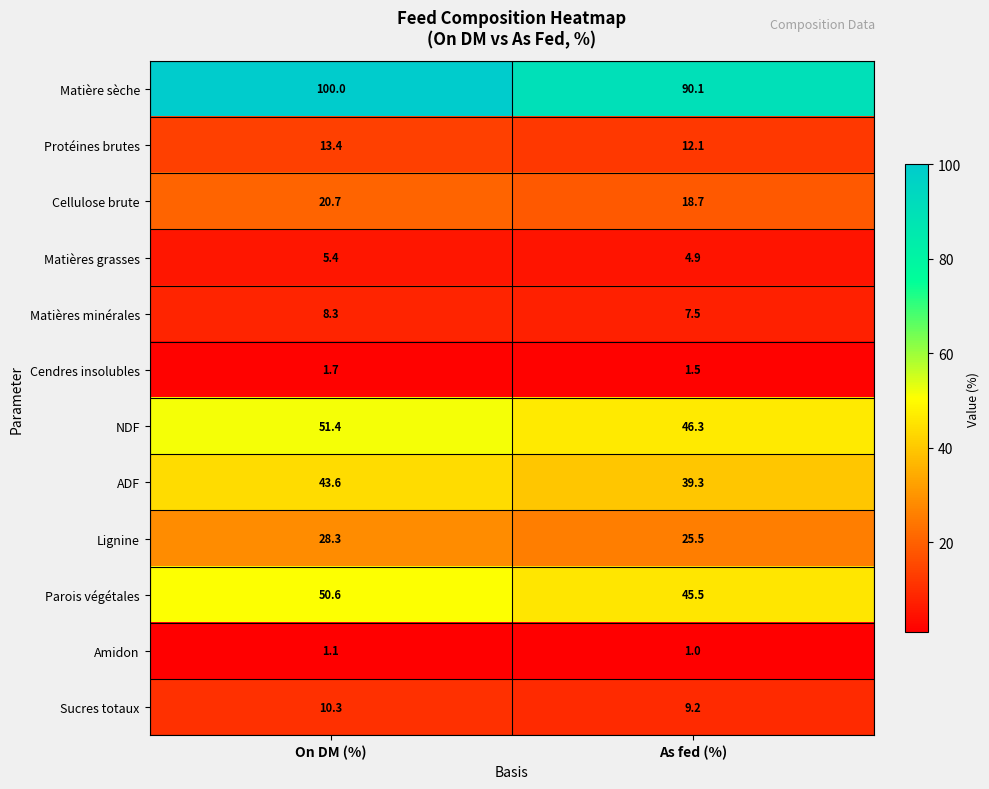

True or false: Lignine has a value of 28.3 at On DM (%).

True